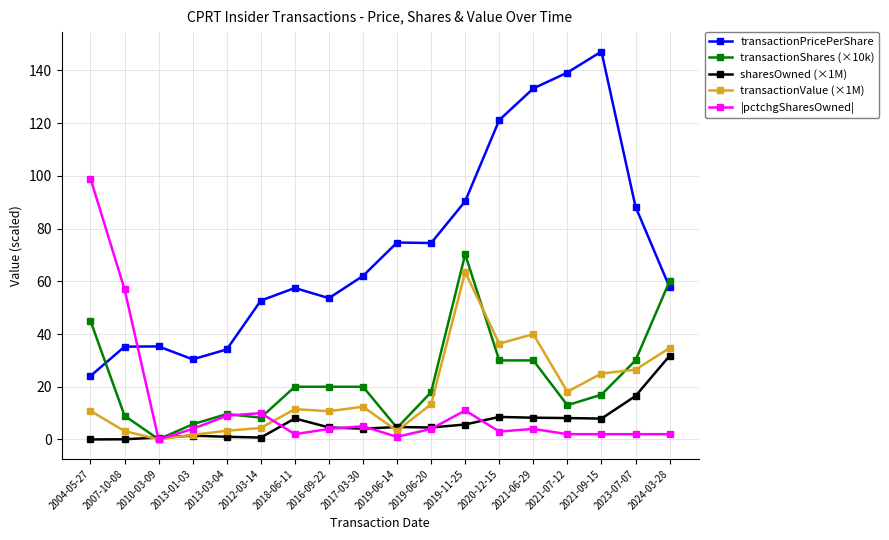

At which label does |pctchgSharesOwned| first exceed 4?

2004-05-27